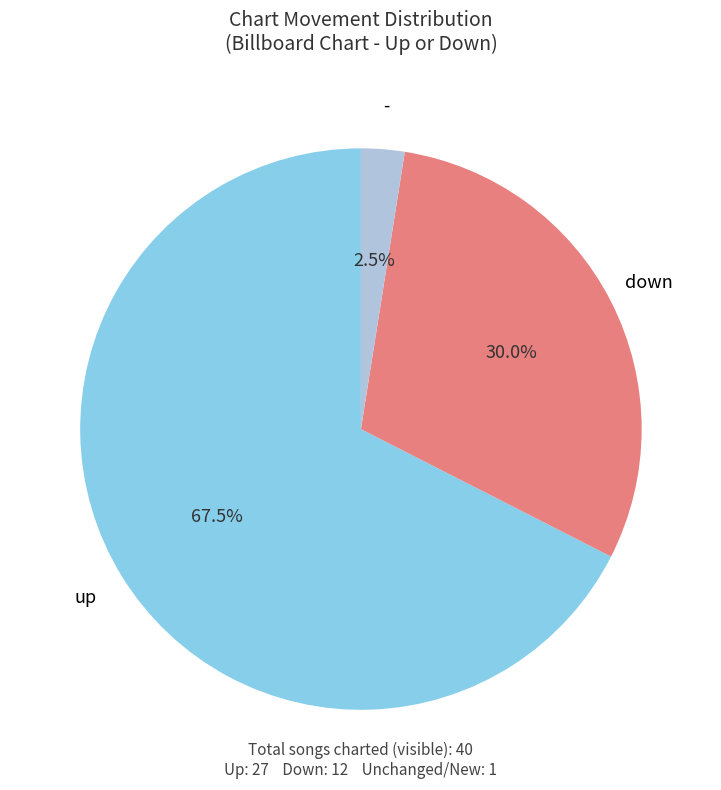

Does any single category account for the majority?

Yes